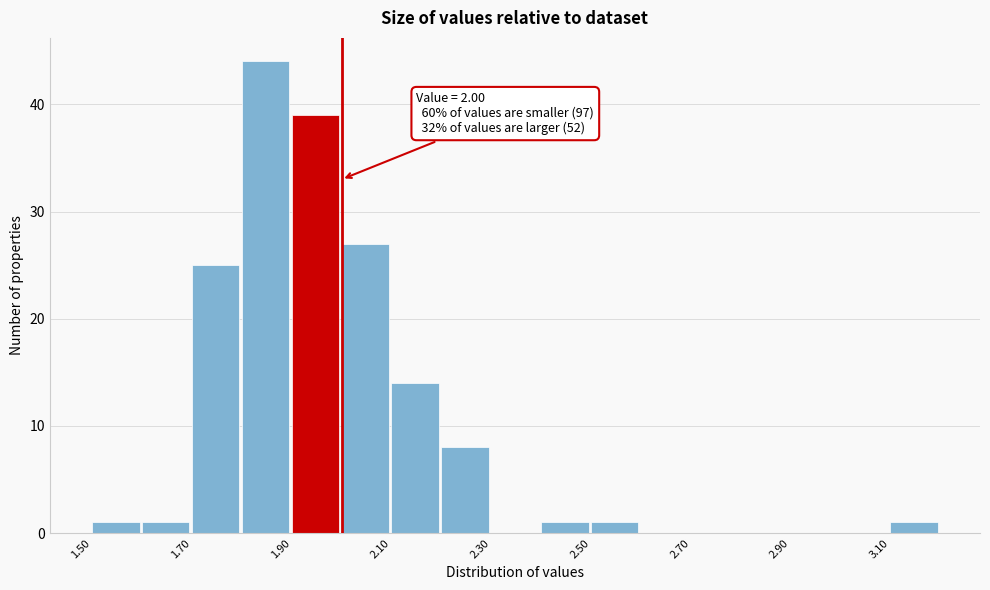

Which range on the x-axis has the tallest bar?

1.8 to 1.9